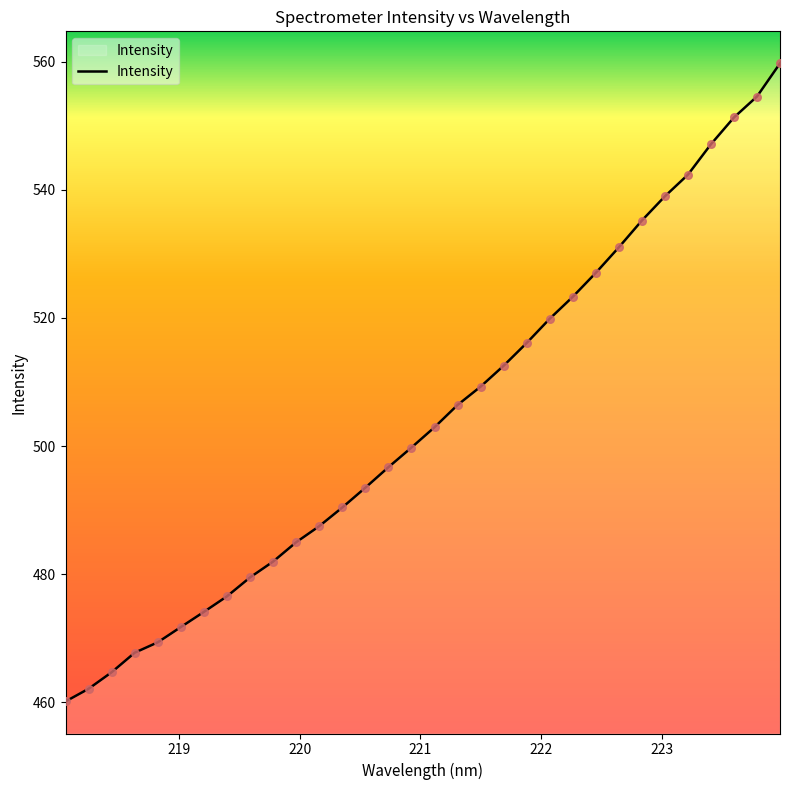

What is the smallest value displayed?

460.2